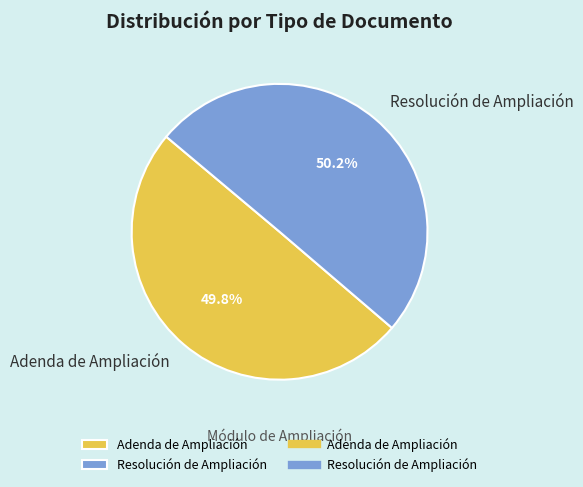

What is the total percentage of Adenda de Ampliación and Resolución de Ampliación?

100.0%